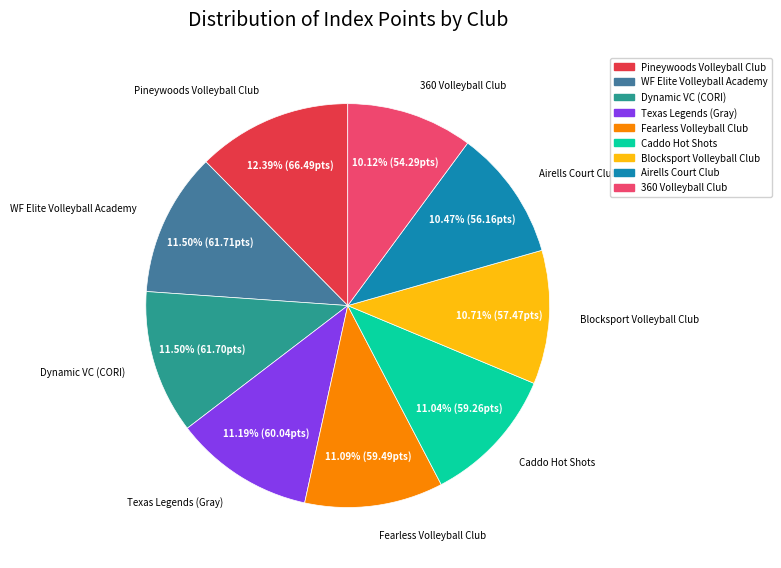

What is the total percentage of Pineywoods Volleyball Club and Caddo Hot Shots?

23.4%